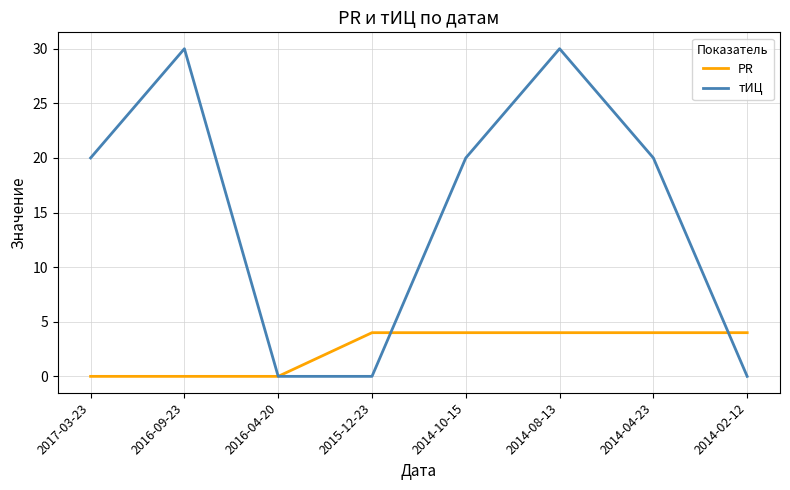

Reading right to left, what are all the values shown in this chart?

PR: 2014-02-12=4	2014-04-23=4	2014-08-13=4	2014-10-15=4	2015-12-23=4	2016-04-20=0	2016-09-23=0	2017-03-23=0
тИЦ: 2014-02-12=0	2014-04-23=20	2014-08-13=30	2014-10-15=20	2015-12-23=0	2016-04-20=0	2016-09-23=30	2017-03-23=20